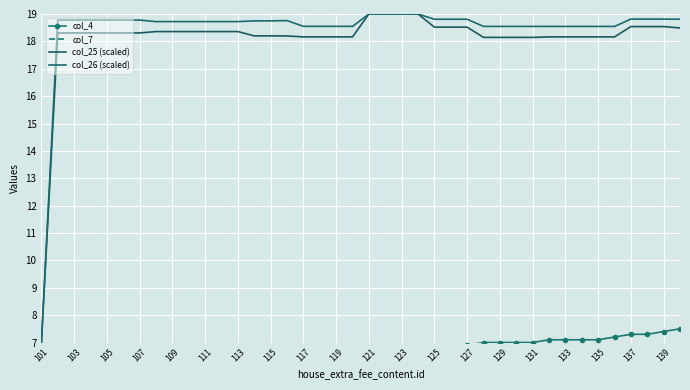

The col_4 series shows 11.2 at 27. True or false?

False